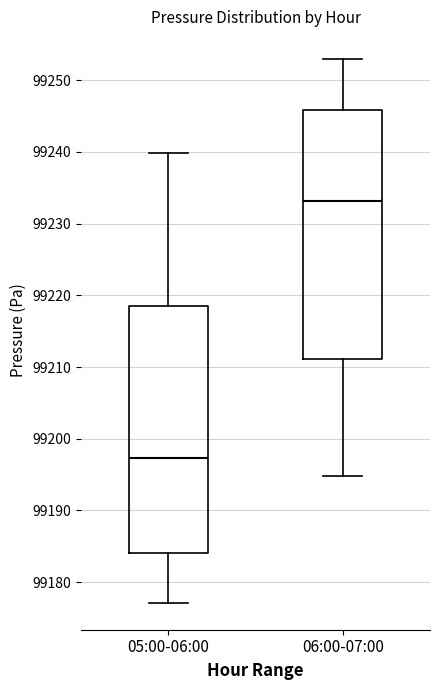

Where does the lower whisker of the box for 06:00-07:00 end on the y-axis? The values are not printed on the chart, so give them approximately, as read against the axis.

99195